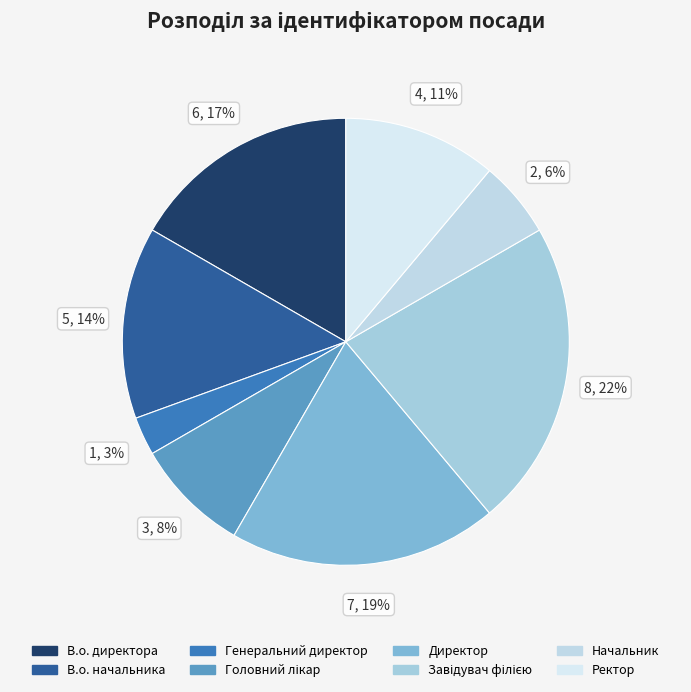

Is there a majority slice in this chart?

No